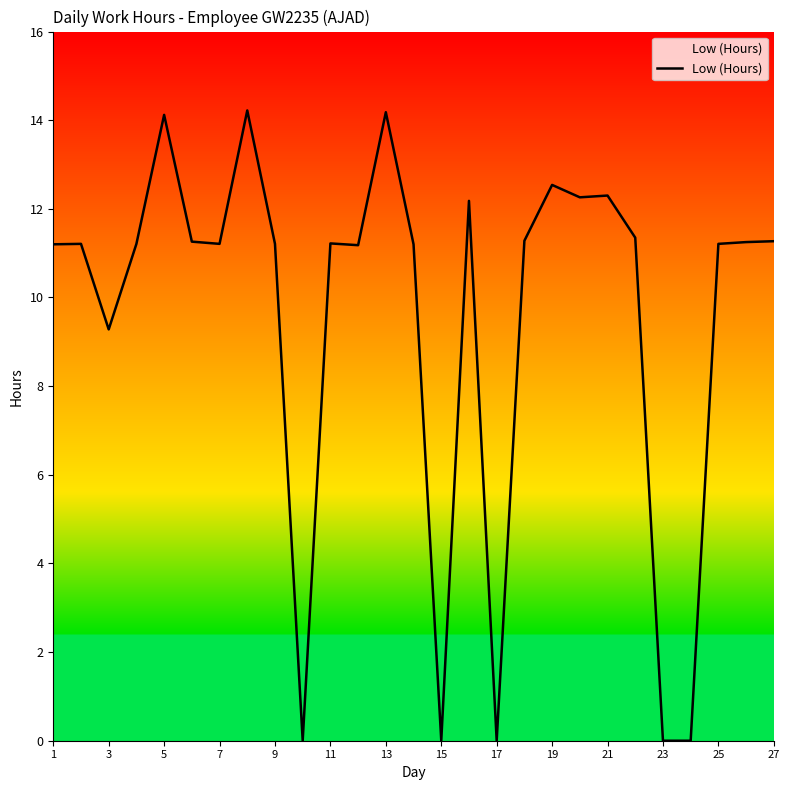

What is the difference between the maximum and minimum values?

14.2